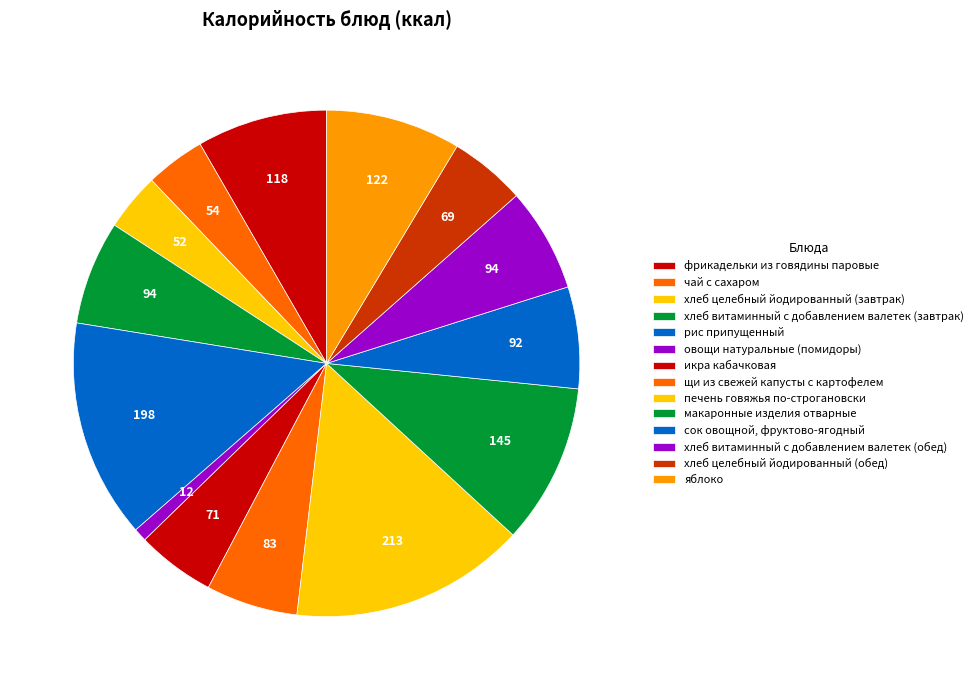

Which slice is the largest?

печень говяжья по-строгановски